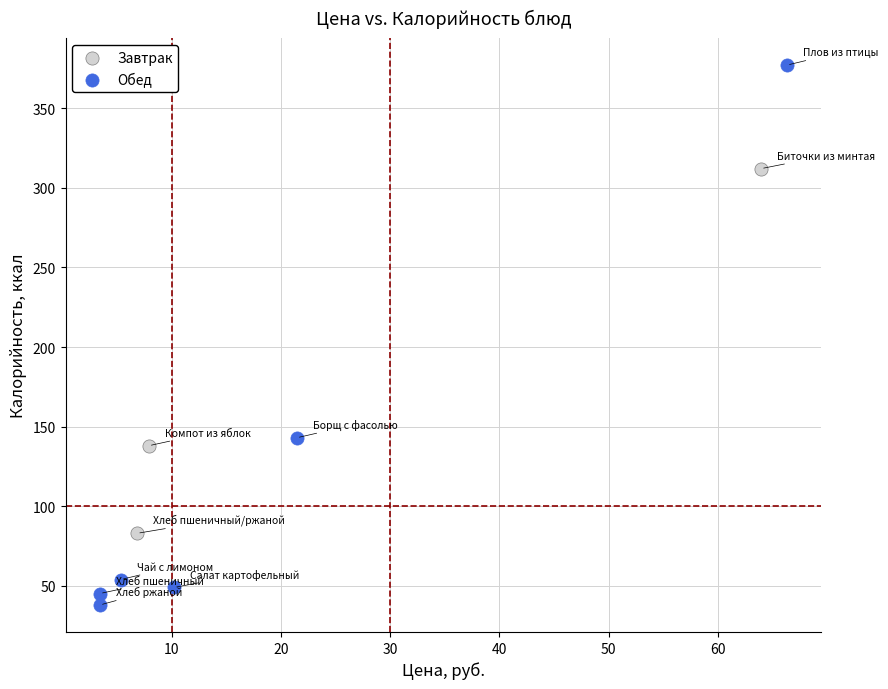

Which series contains the lowest Y value?

Обед